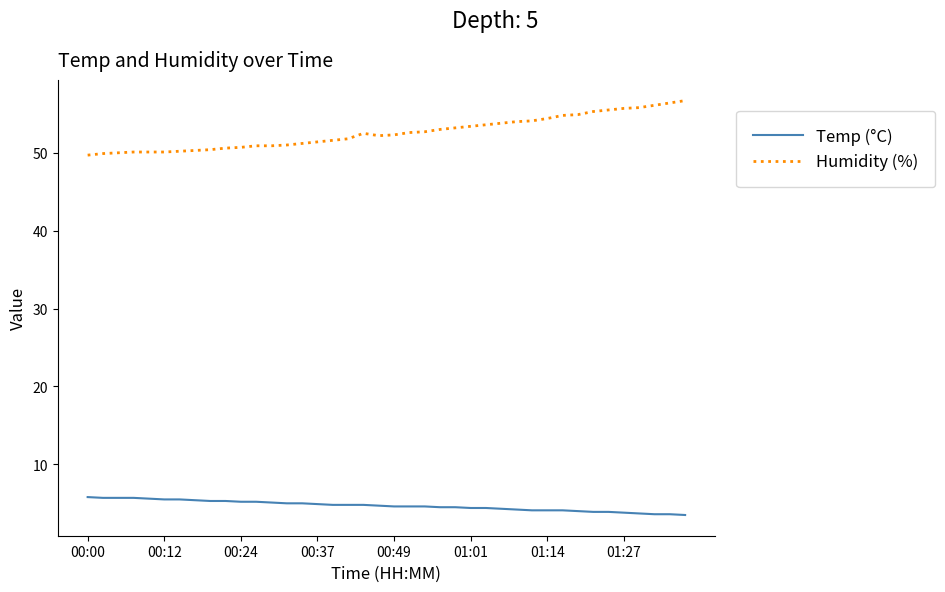

What is the average value of the Humidity (%) series?

52.6